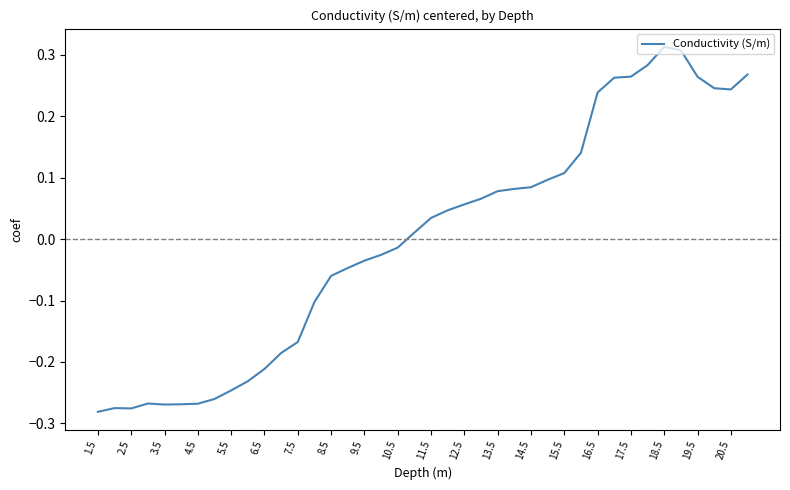

How many values are below zero?

19